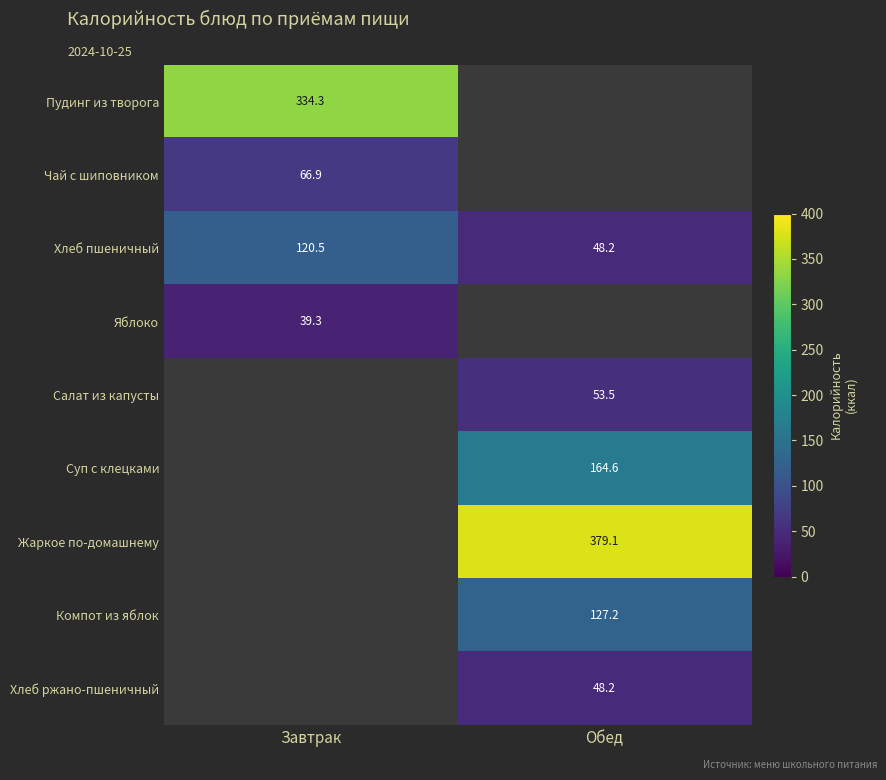

The Суп с клецками series shows 164.6 at Обед. True or false?

True